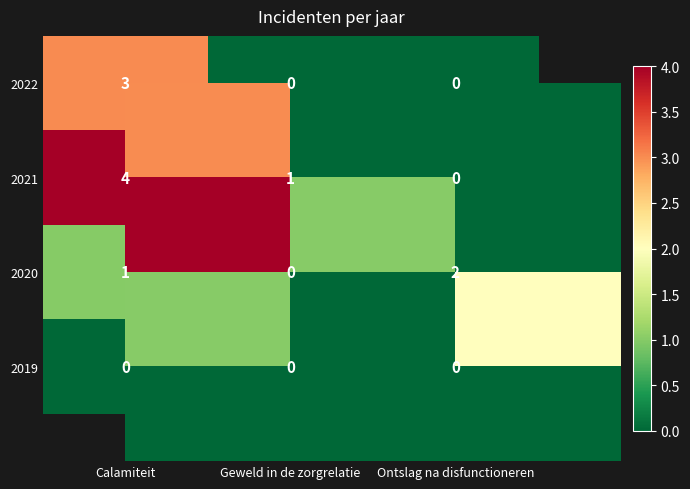

Is the value of 2020 at Ontslag na disfunctioneren greater than the value of 2022 at Calamiteit?

No